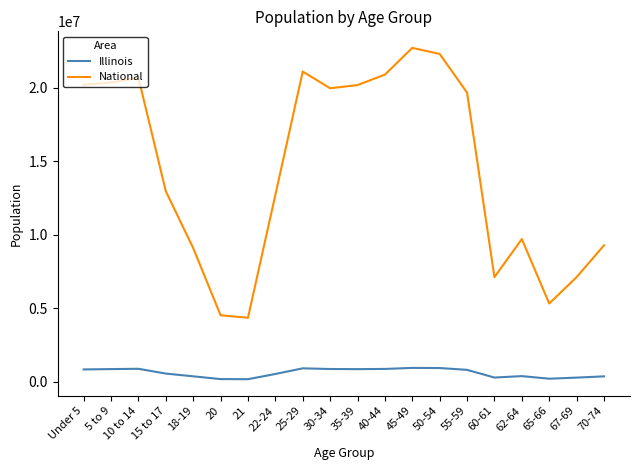

The value of Illinois at 25-29 is 910273. True or false?

True